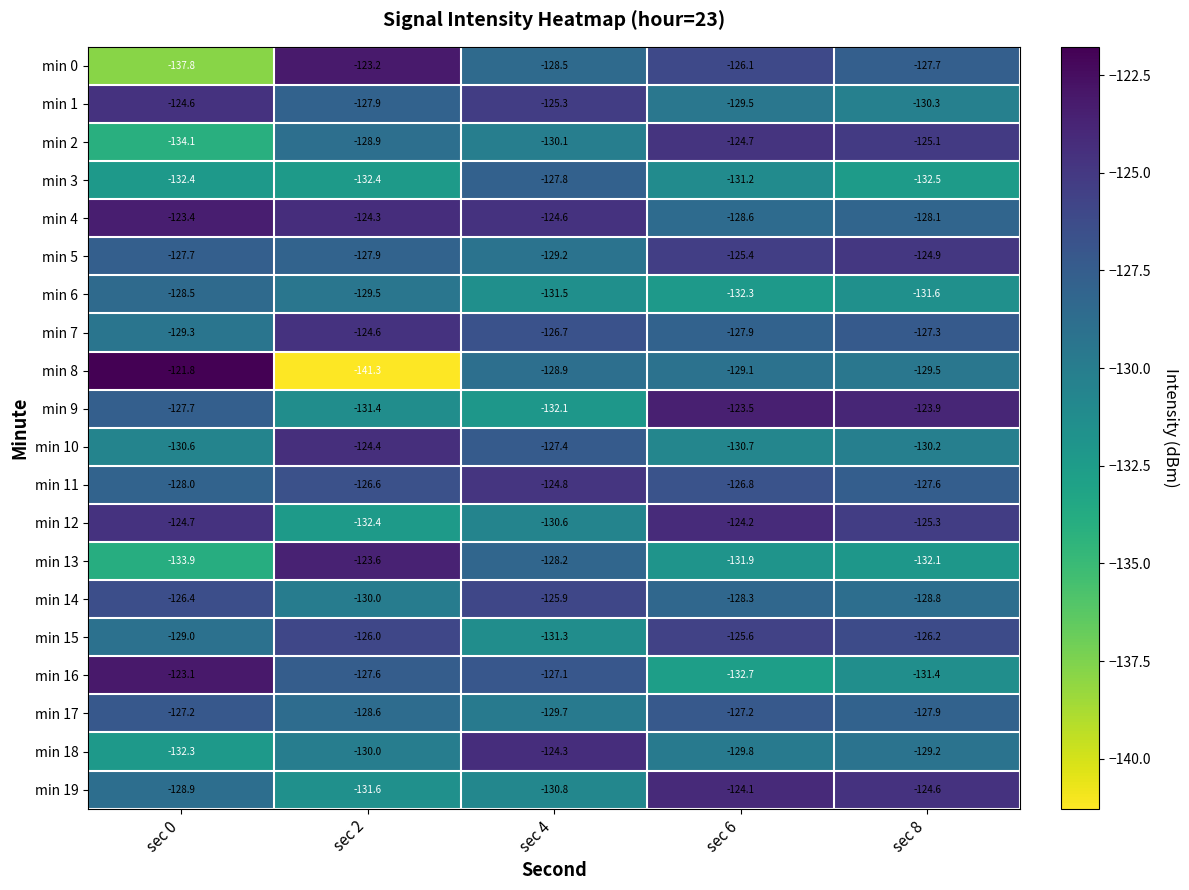

At which category does the chart reach its minimum across all series?

sec 2